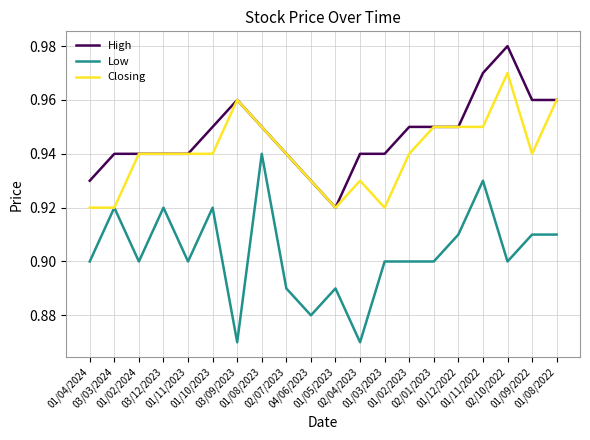

Count the Low values in the range 0 to 1.

20